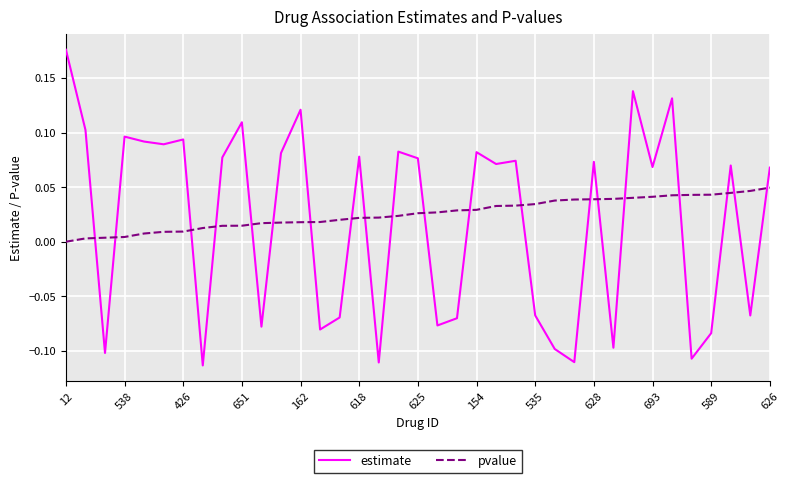

List the series in order of their overall mean, lowest first.

estimate, pvalue